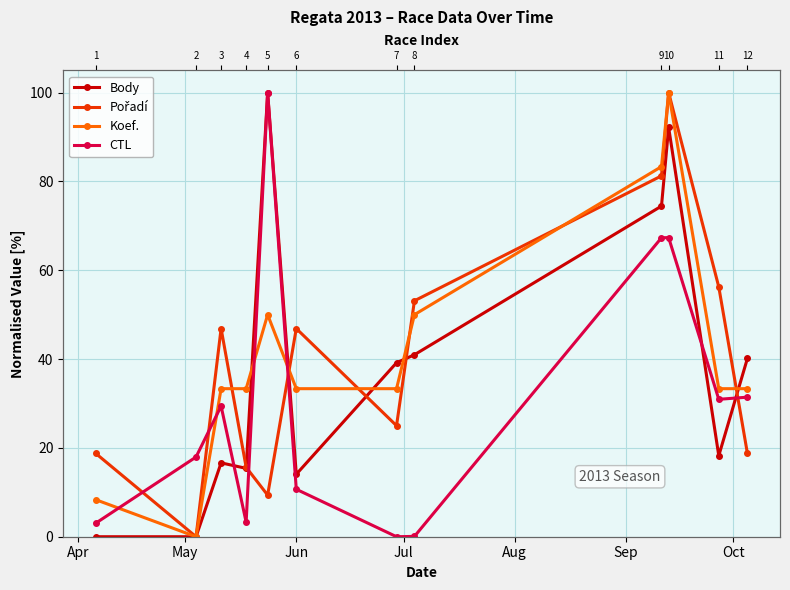

At how many categories does at least one series exceed 18?

11